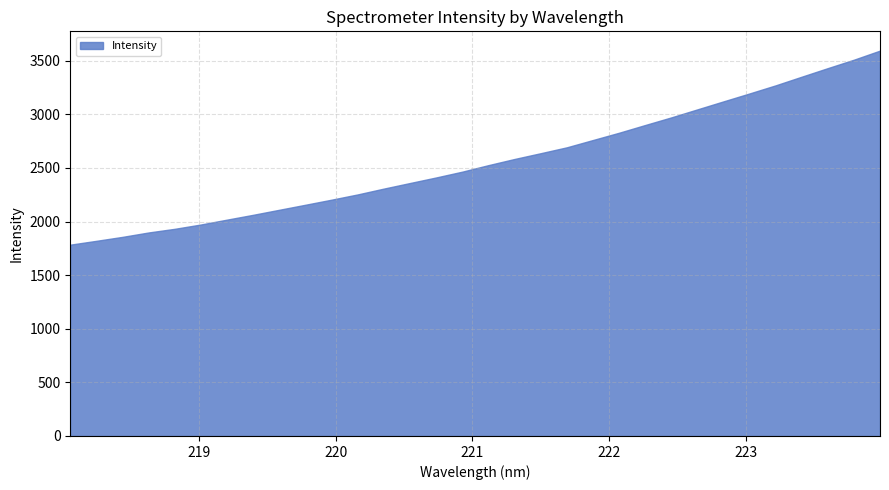

How many data points are less than 2526?

16